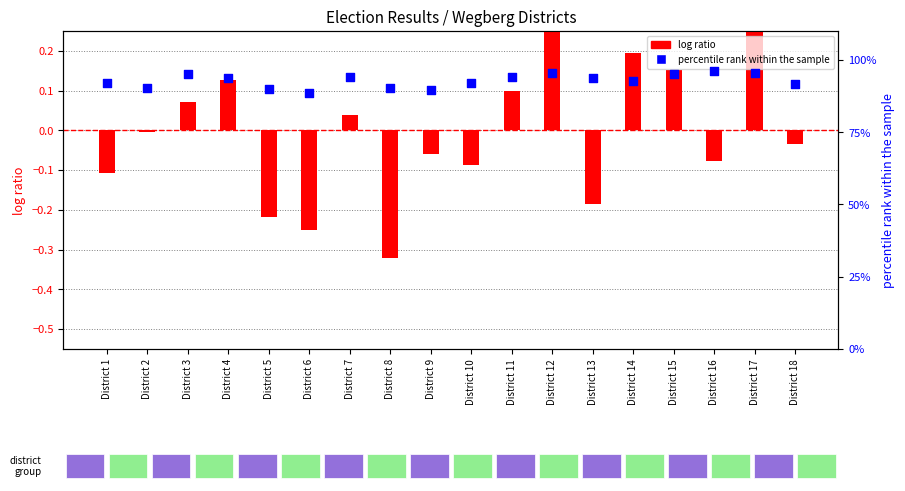

What are all the series names shown in the legend?

log ratio, percentile rank within the sample